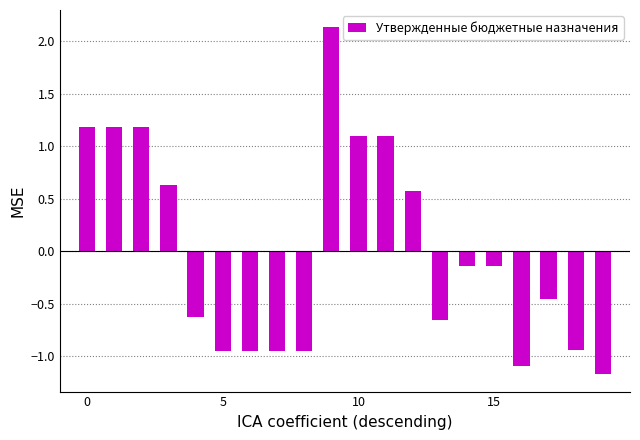

What is the minimum value shown in the chart?

-1.2